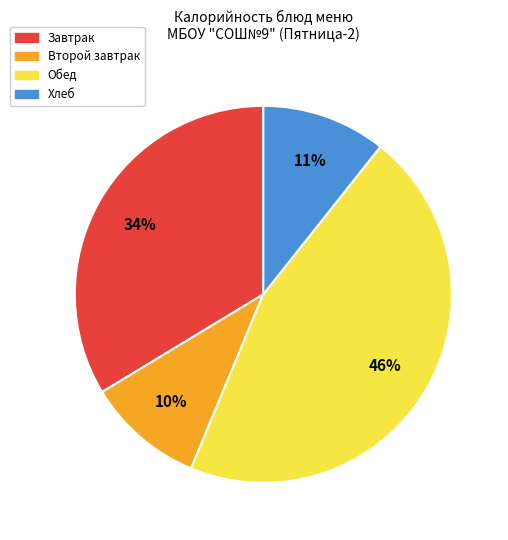

How many slices are in this pie chart?

4